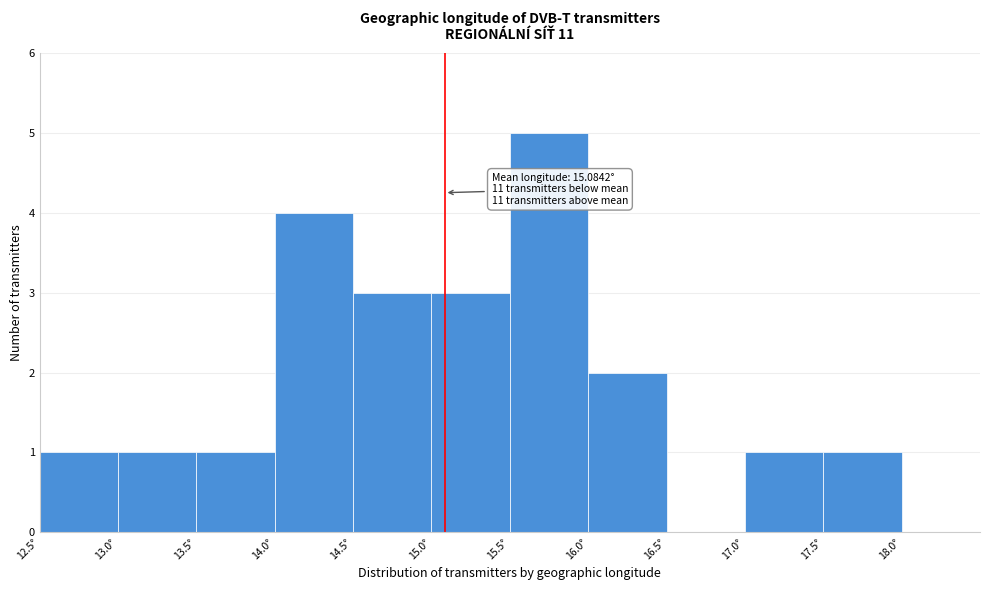

Which range on the x-axis has the tallest bar?

15.5 to 16.0